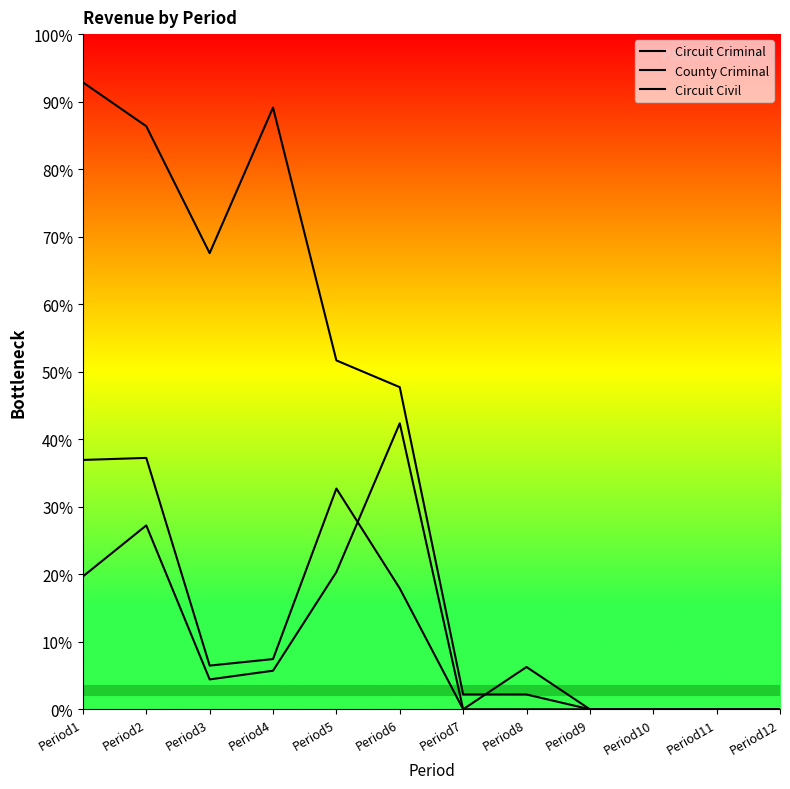

Reading left to right, what are all the values shown in this chart?

Circuit Criminal: Period1=13772.3	Period2=19062.5	Period3=3096.9	Period4=3997.5	Period5=14230.3	Period6=29651.7	Period7=0.0	Period8=0.0	Period9=0.0	Period10=0.0	Period11=0.0	Period12=0.0
County Criminal: Period1=25850.1	Period2=26060.4	Period3=4528.7	Period4=5204.0	Period5=22886.9	Period6=12530.6	Period7=0.0	Period8=4382.9	Period9=0.0	Period10=0.0	Period11=0.0	Period12=0.0
Circuit Civil: Period1=65000.0	Period2=60451.3	Period3=47289.4	Period4=62387.7	Period5=36168.2	Period6=33395.2	Period7=1534.0	Period8=1534.0	Period9=0.0	Period10=0.0	Period11=0.0	Period12=0.0